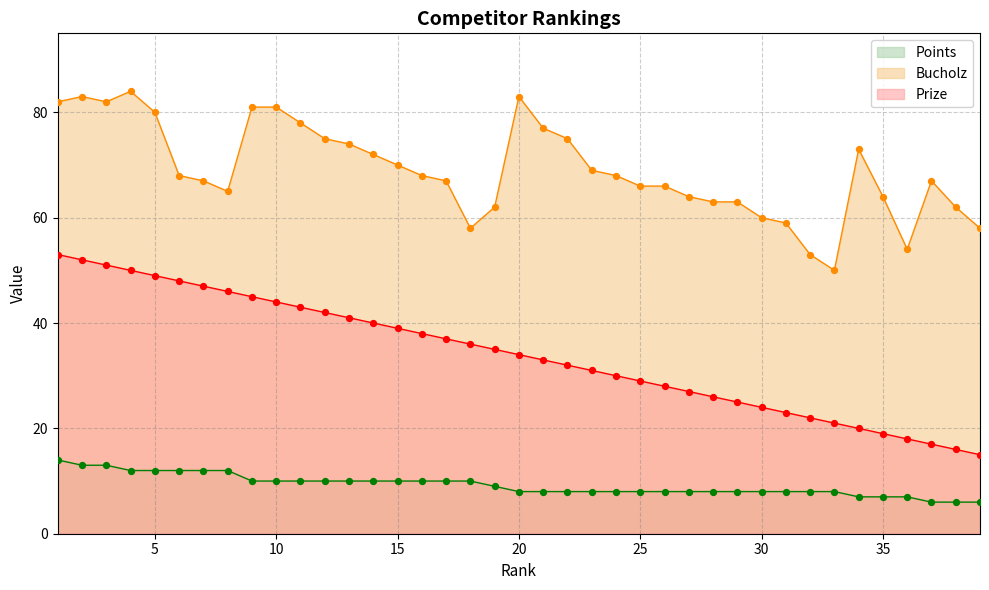

What are all the series names shown in the legend?

Points, Bucholz, Prize